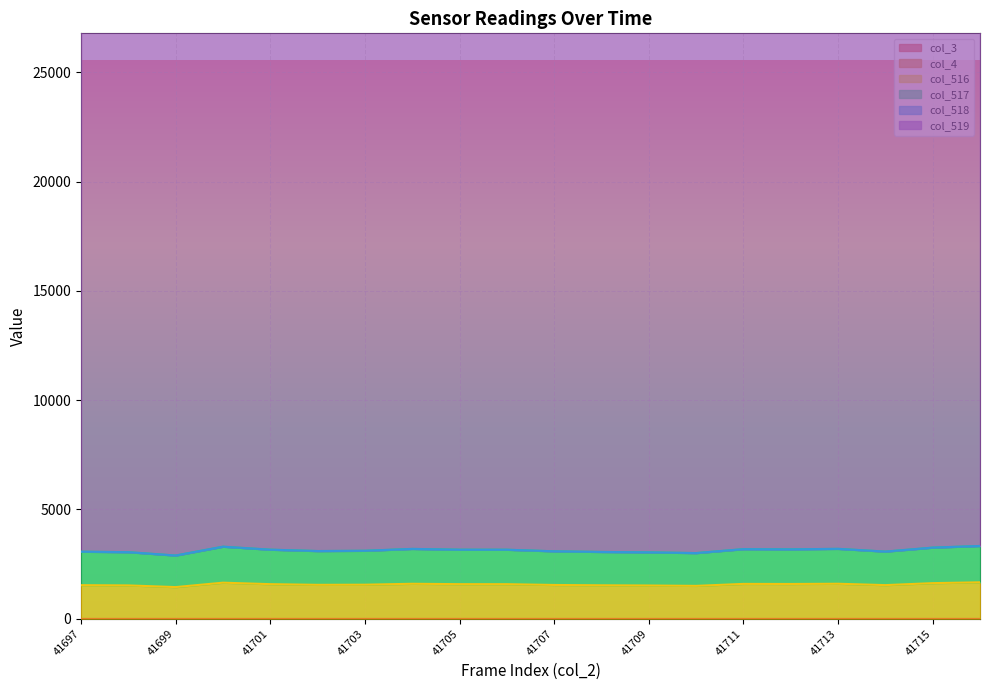

At which category is the sum across all series the highest?

41715